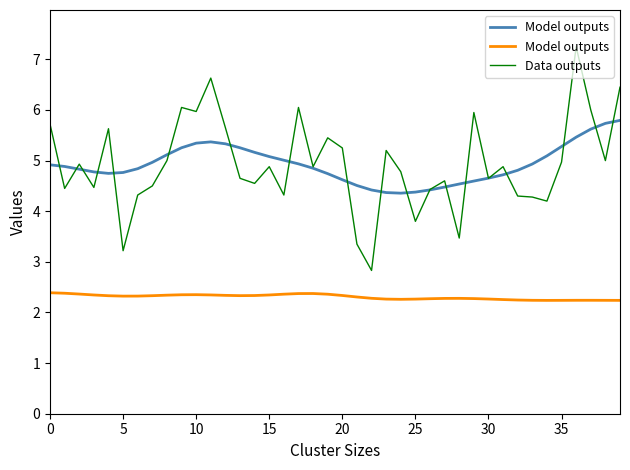

What is the minimum value for Data outputs?

2.8